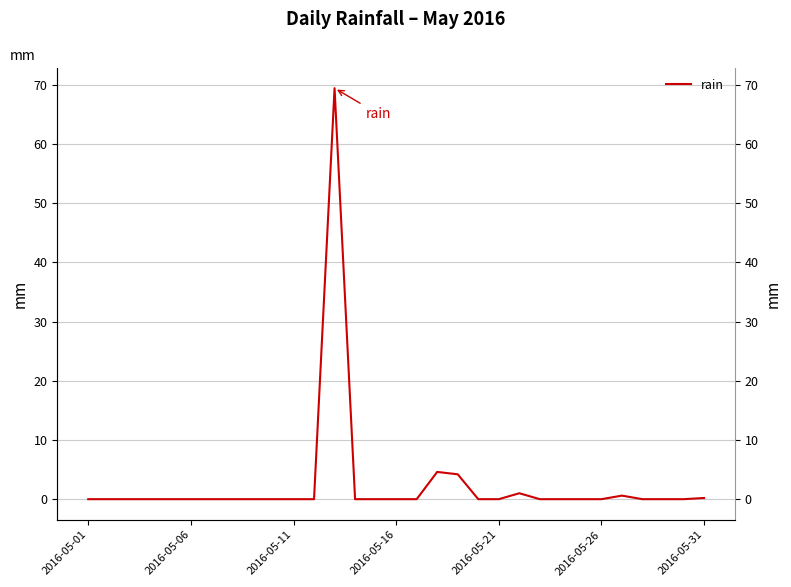

Which has a higher value, 15 or 14?

15